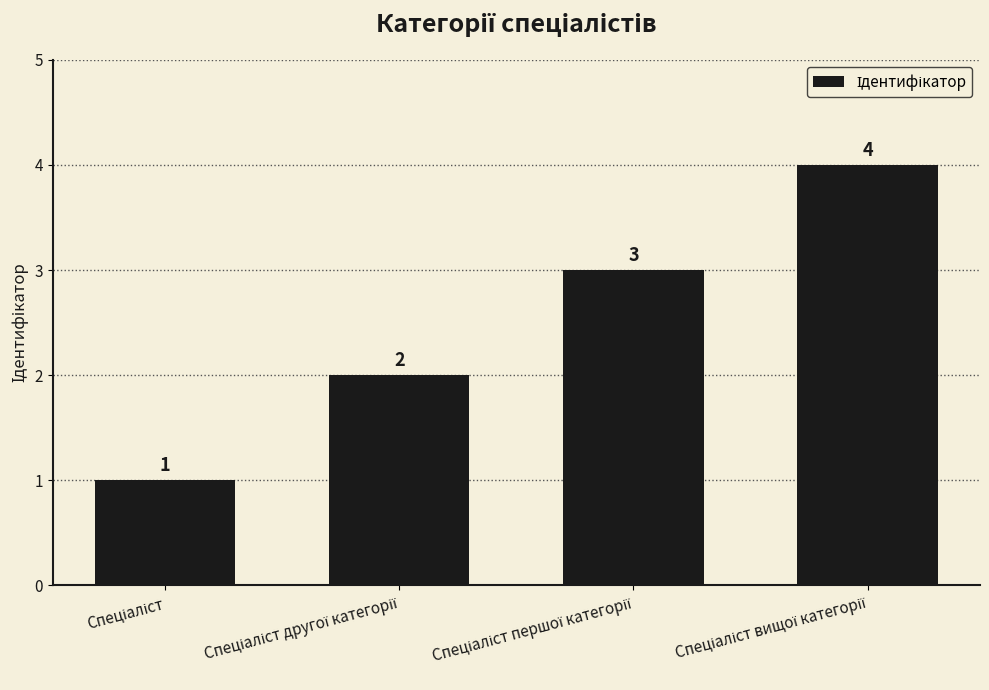

What is the greatest value displayed?

4